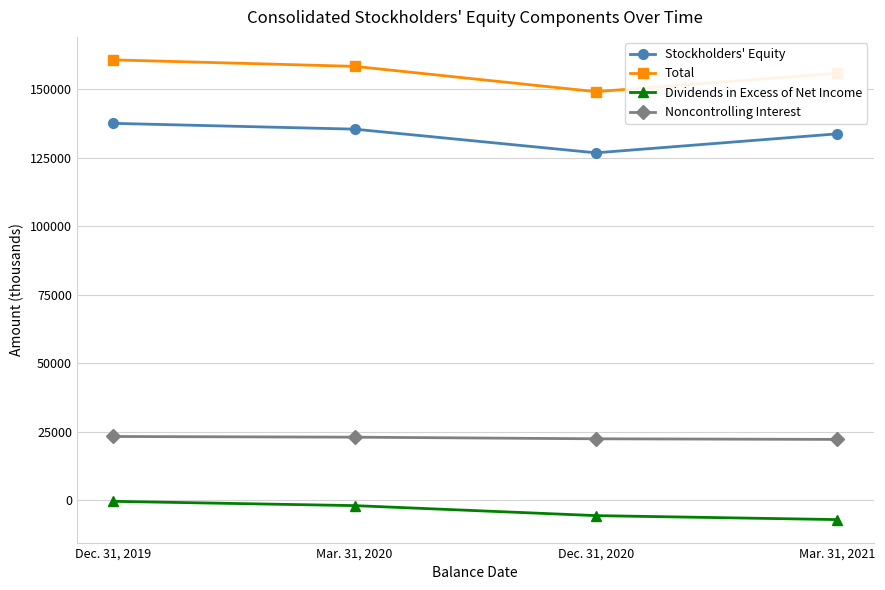

What is the value of the Noncontrolling Interest point at the 4th from the left?

22112